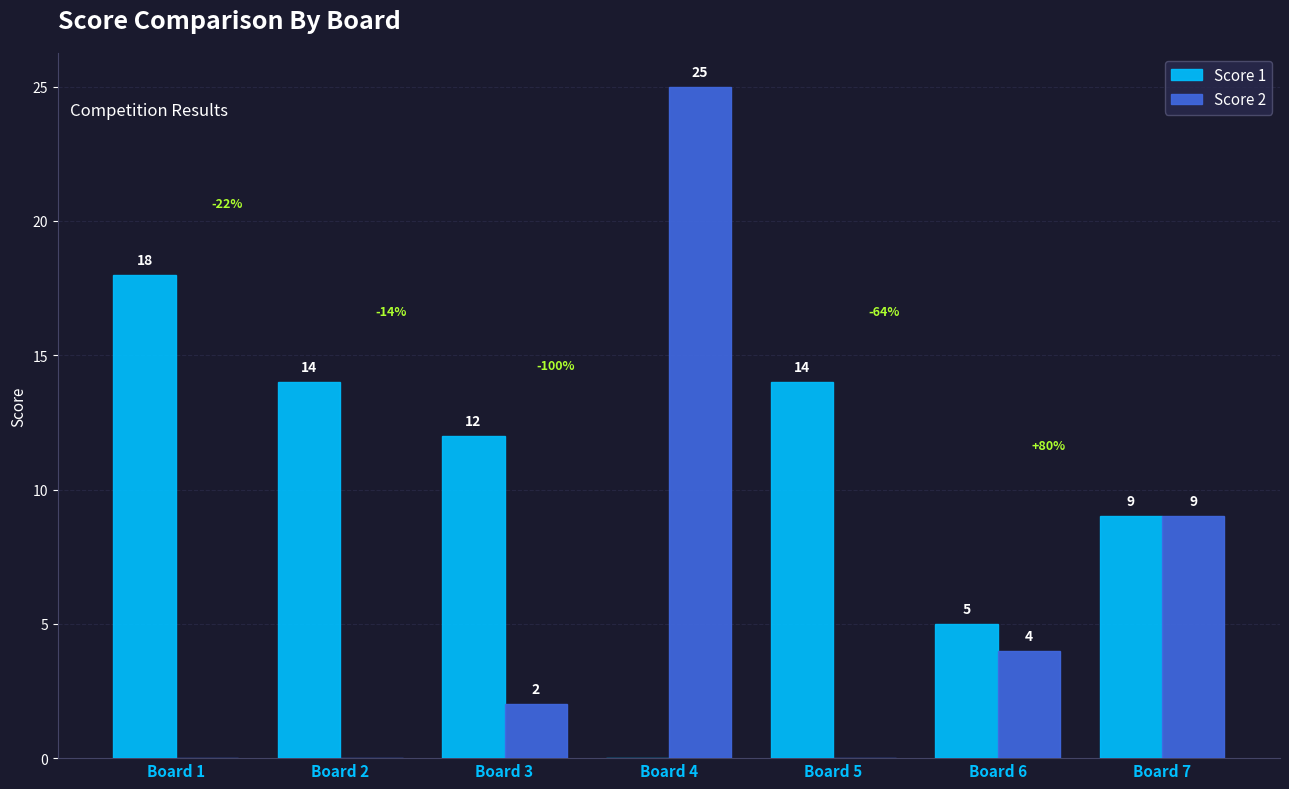

What are all the series names shown in the legend?

Score 1, Score 2